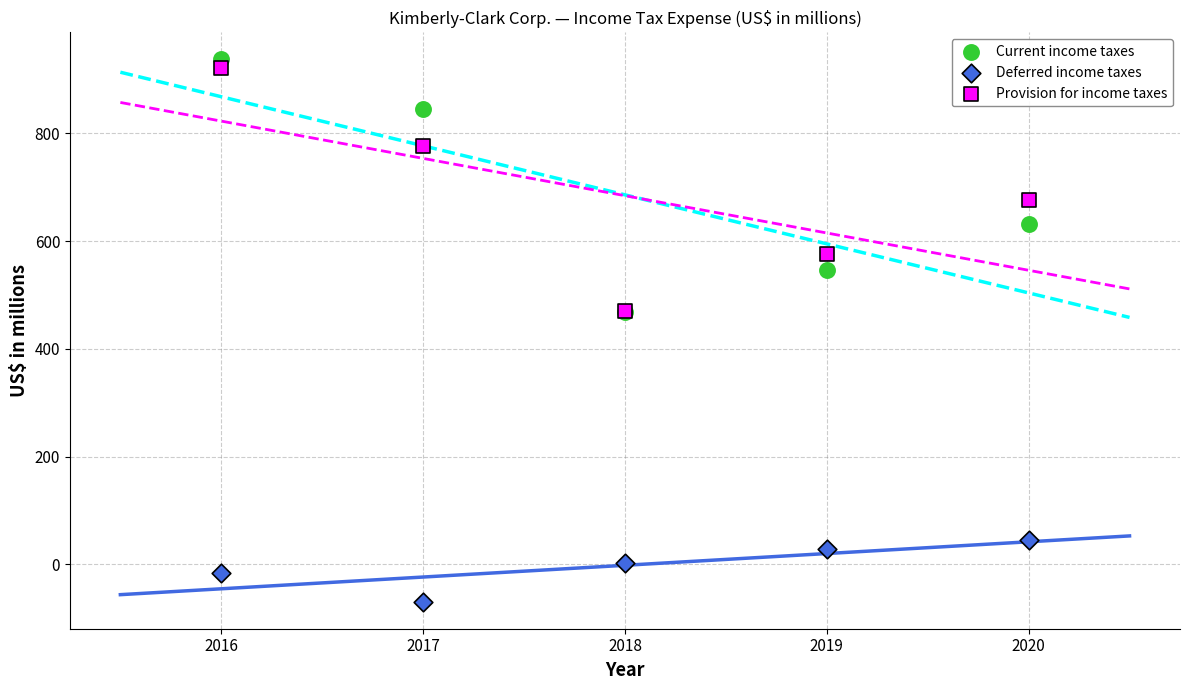

In the Current income taxes series, what Y value is closest to 703?

631